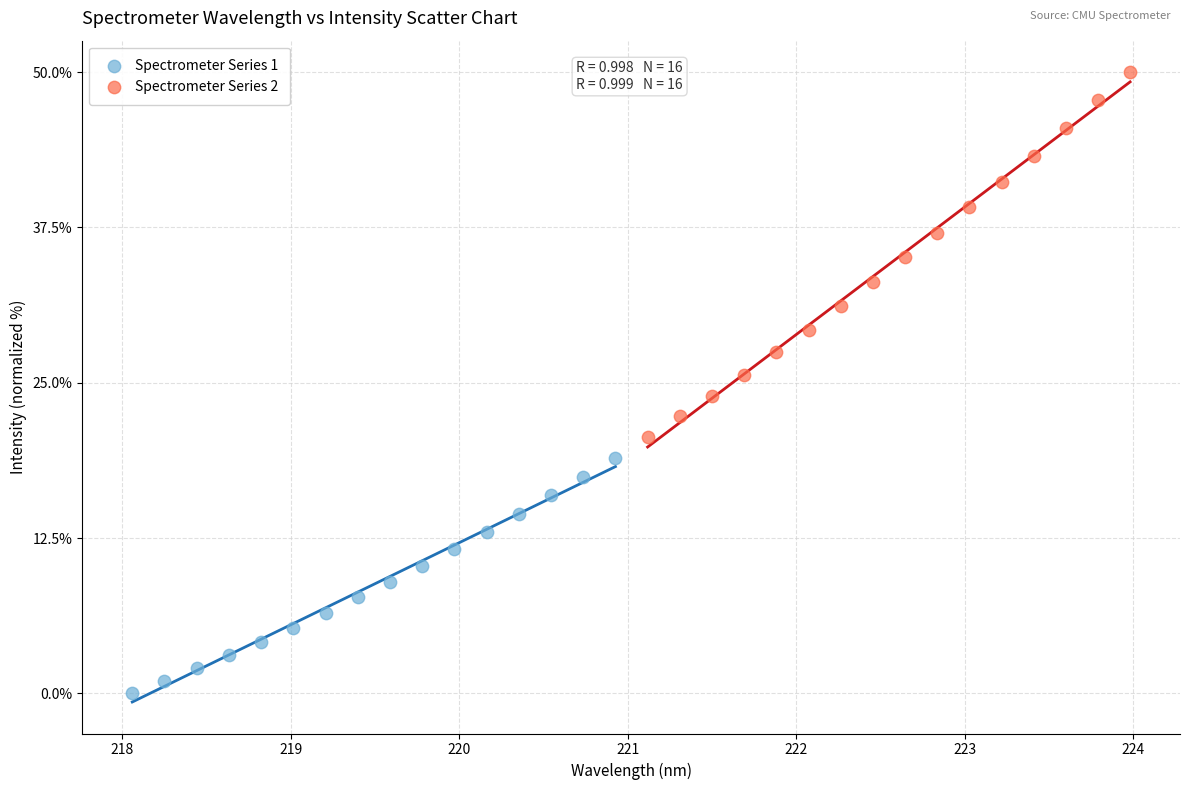

Which series contains the lowest Y value?

Spectrometer Series 1